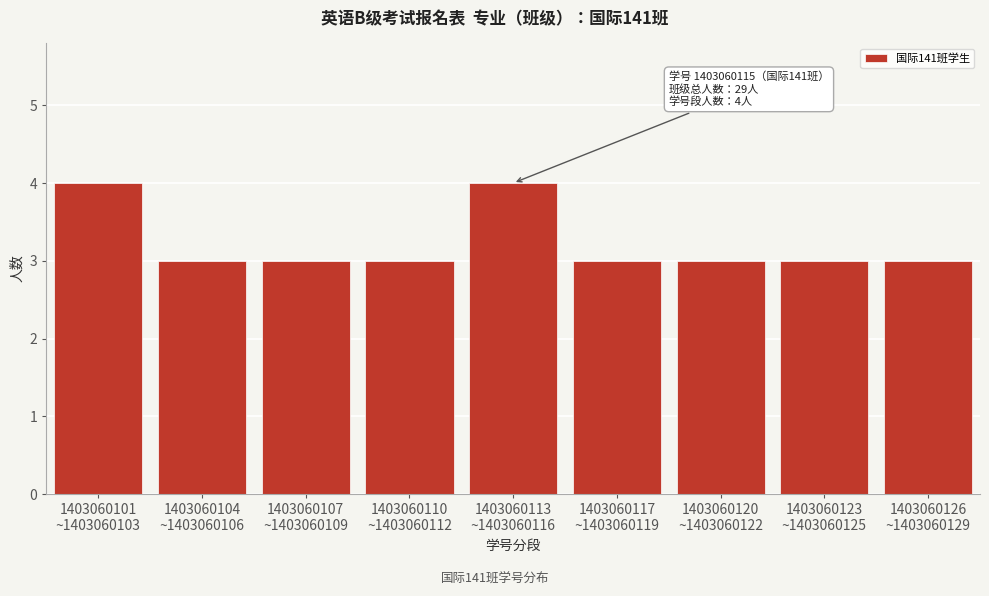

Reading right to left, extract all data points from this chart.

3	3	3	3	4	3	3	3	4